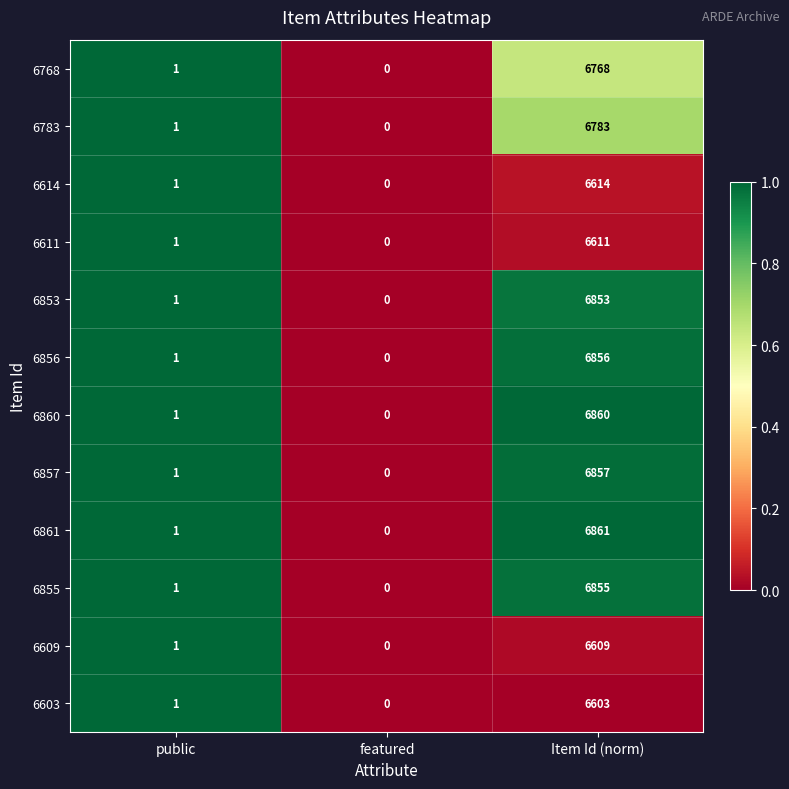

The value of 6853 at public is 1. True or false?

True